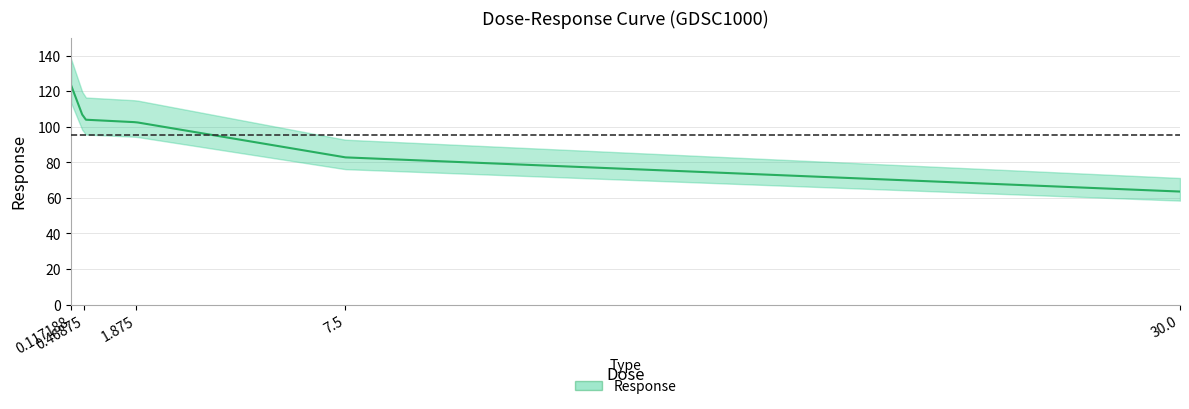

What is the label of the 5th point from the right?

0.117188